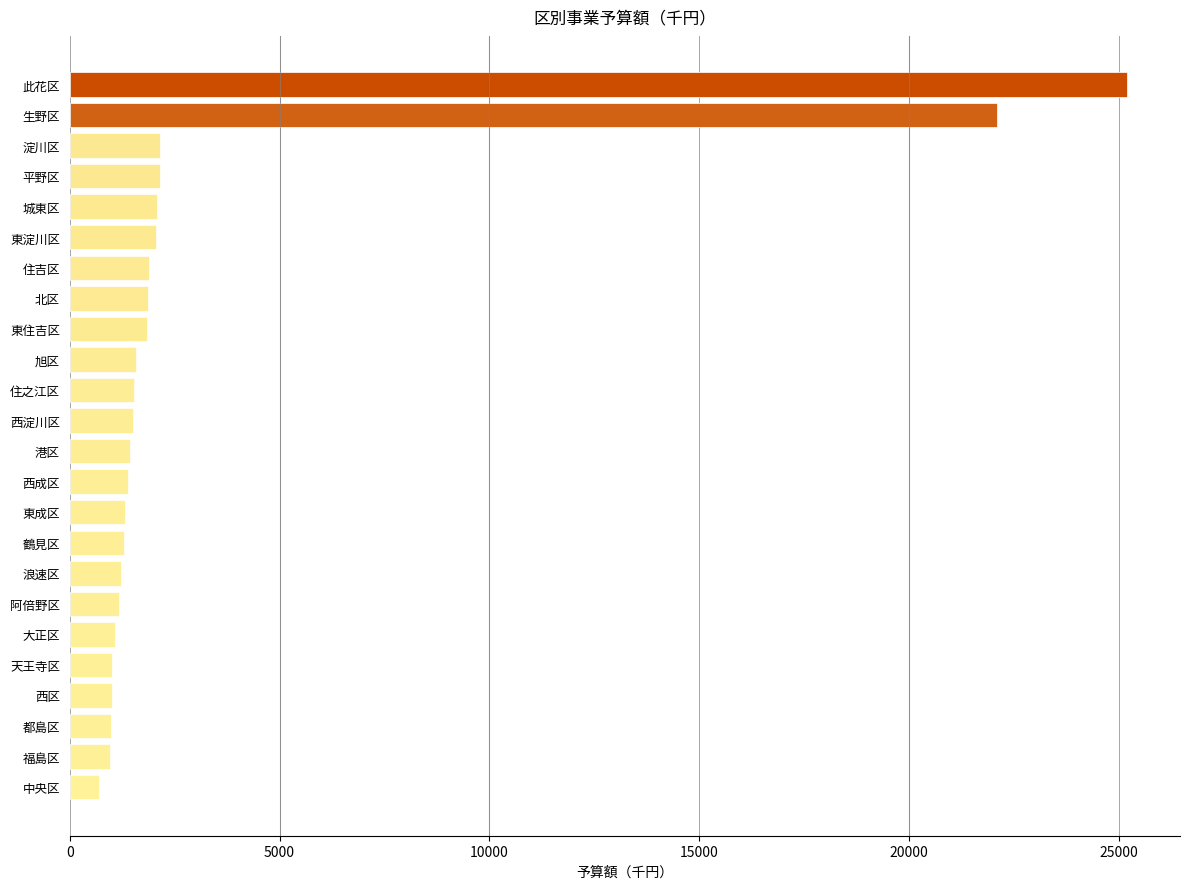

What is the difference between the maximum and minimum values?

24506